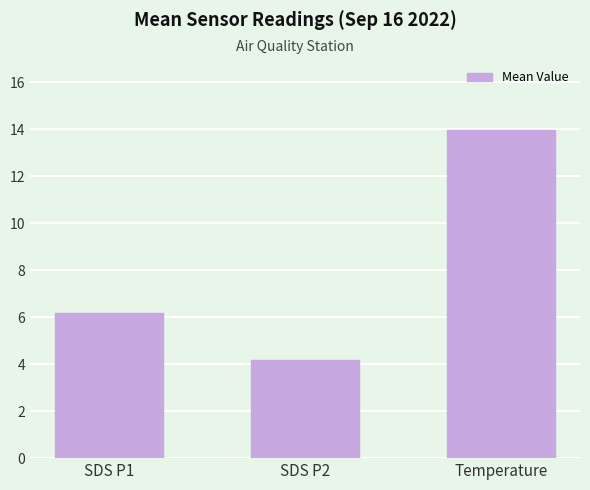

What position from the right is SDS P2?

2